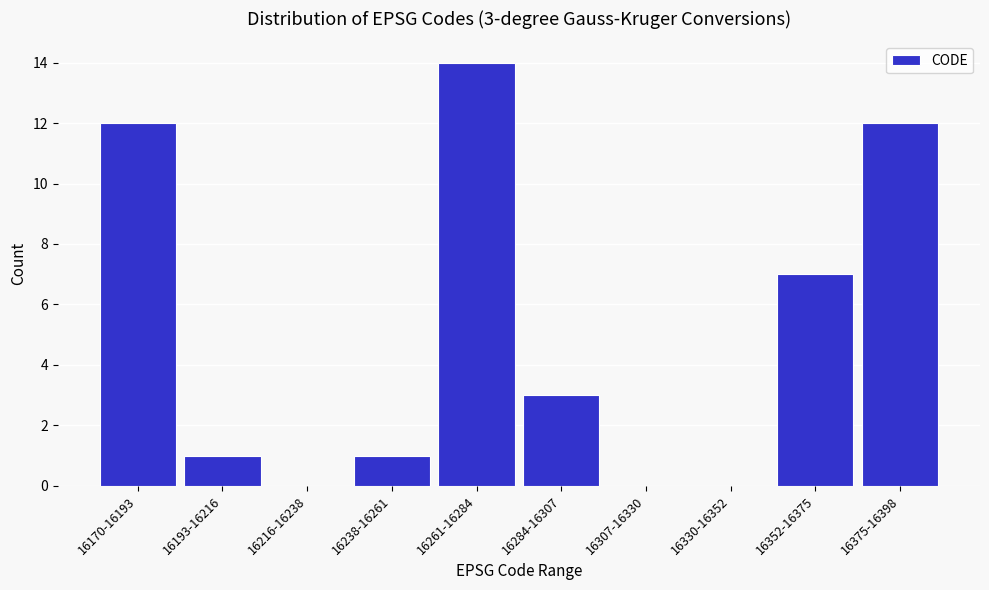

Reading left to right, extract all data points from this chart.

16170-16193=12	16193-16216=1	16216-16238=0	16238-16261=1	16261-16284=14	16284-16307=3	16307-16330=0	16330-16352=0	16352-16375=7	16375-16398=12